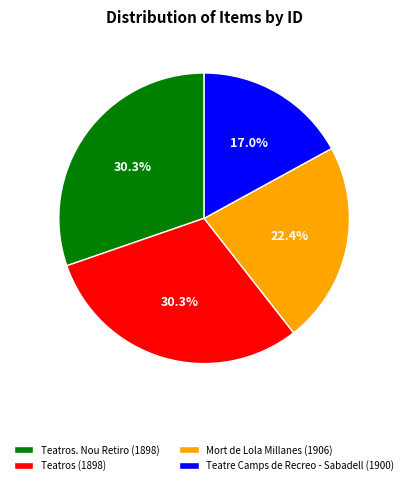

What is the smallest slice in the pie chart?

Teatre Camps de Recreo - Sabadell (1900)